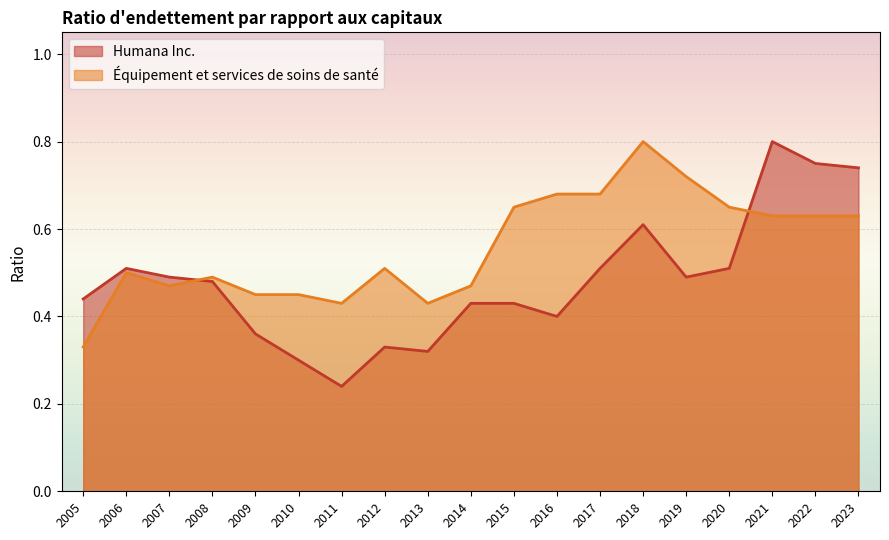

How many lines are shown in the chart?

2